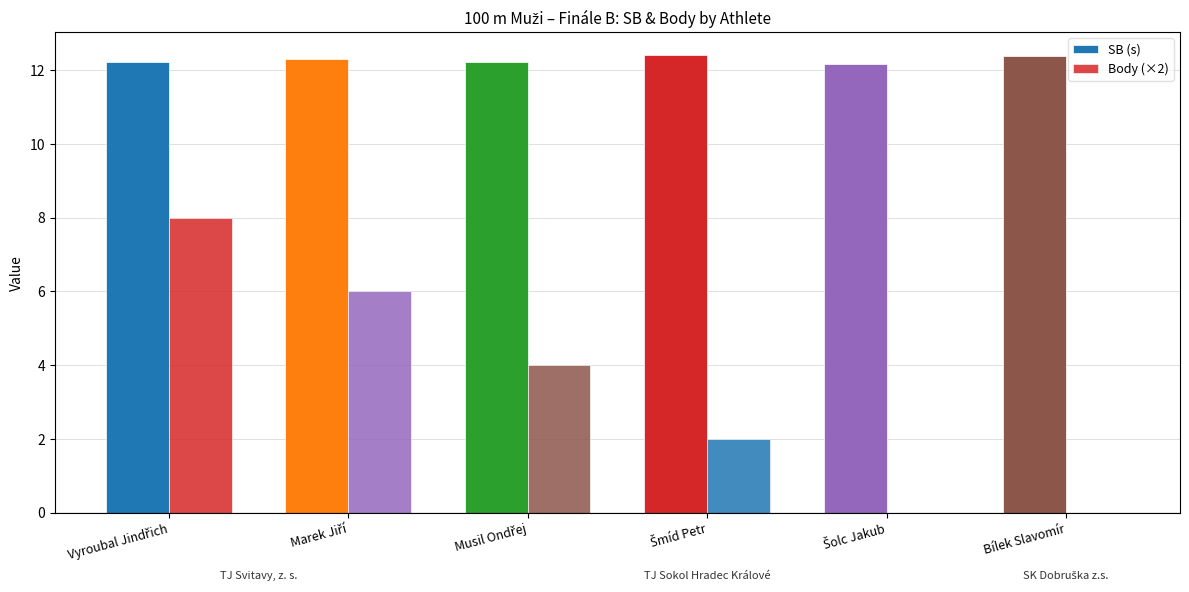

At which category is the sum across all series the highest?

Vyroubal Jindřich